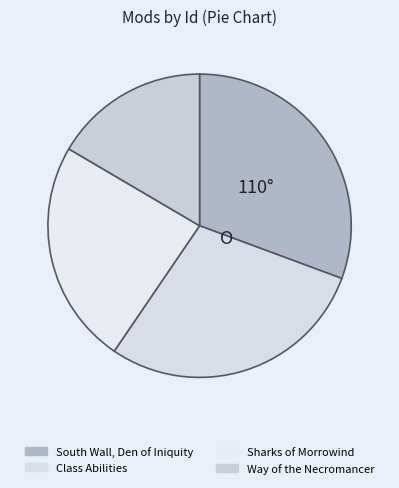

Is Sharks of Morrowind the majority of the pie?

No